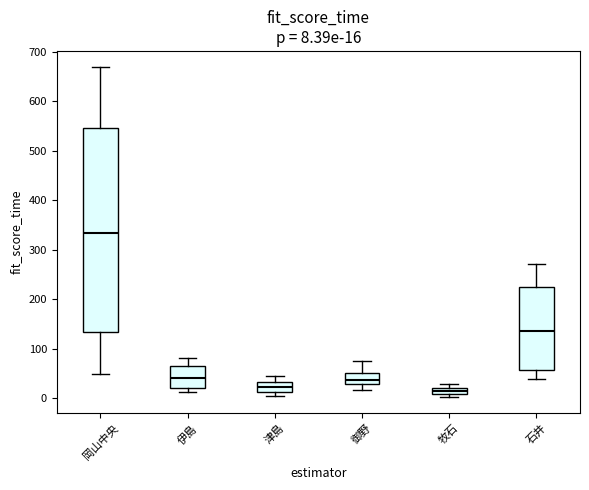

Which box's median line is the highest?

岡山中央